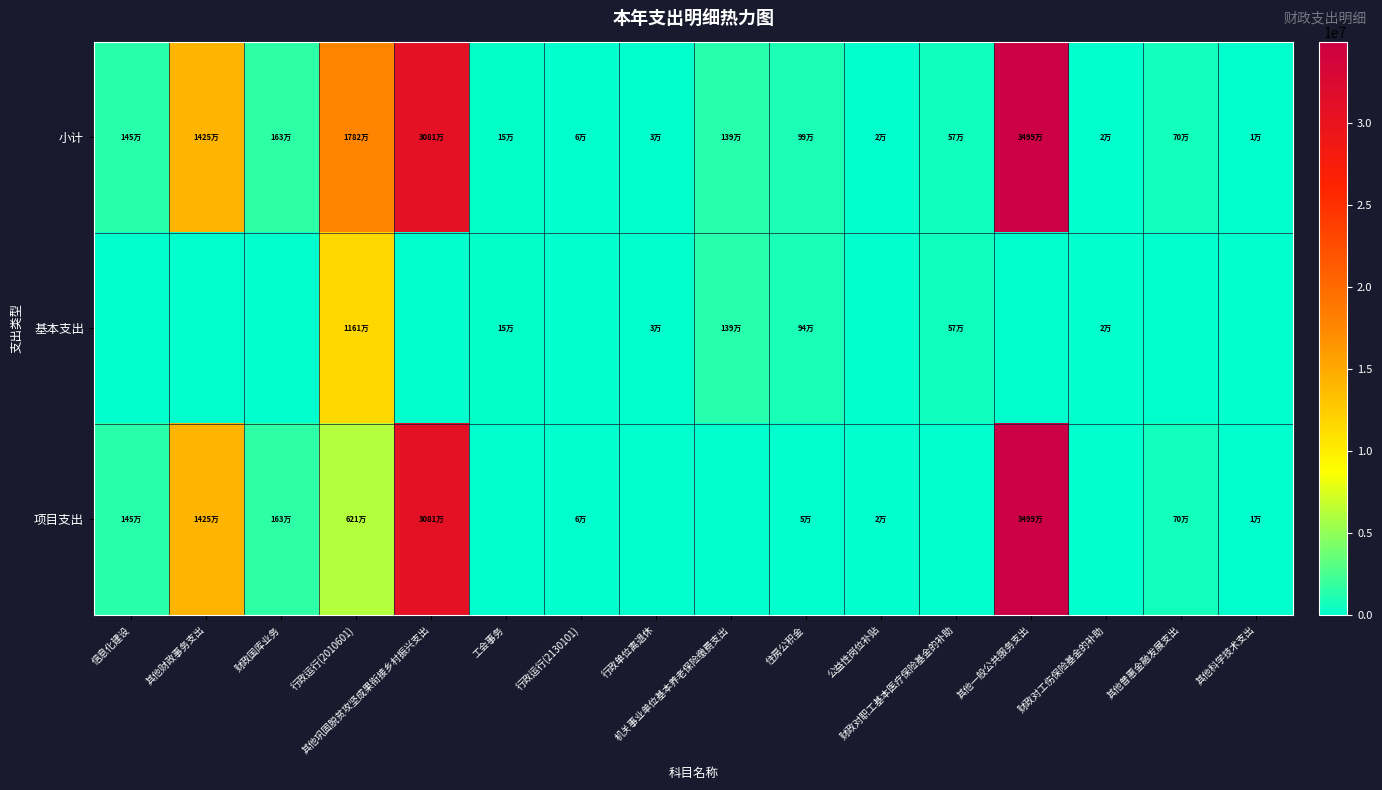

List the series in order of their peak value, lowest first.

基本支出, 小计, 项目支出